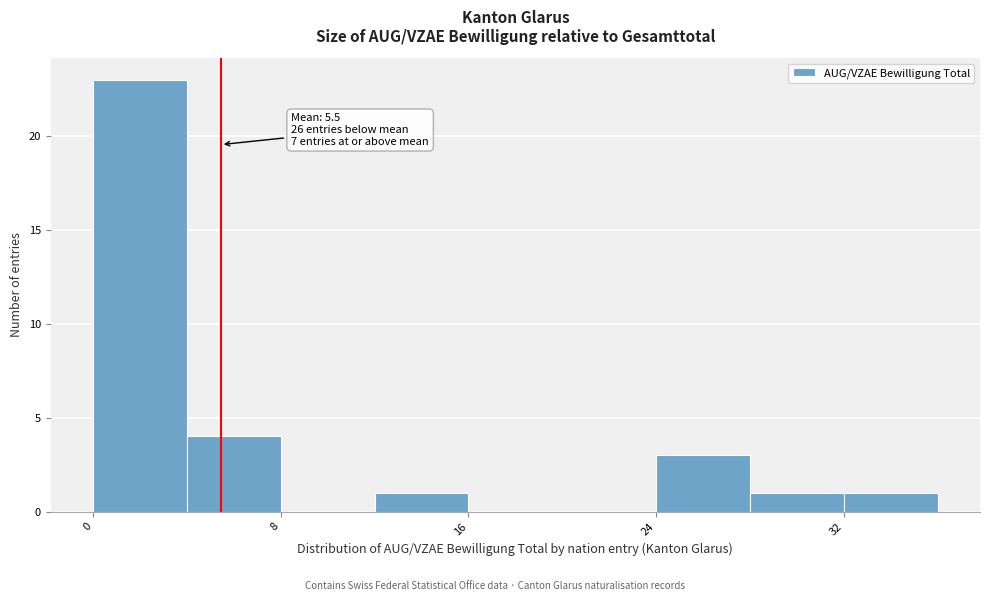

Which range on the x-axis has the tallest bar?

0 to 4